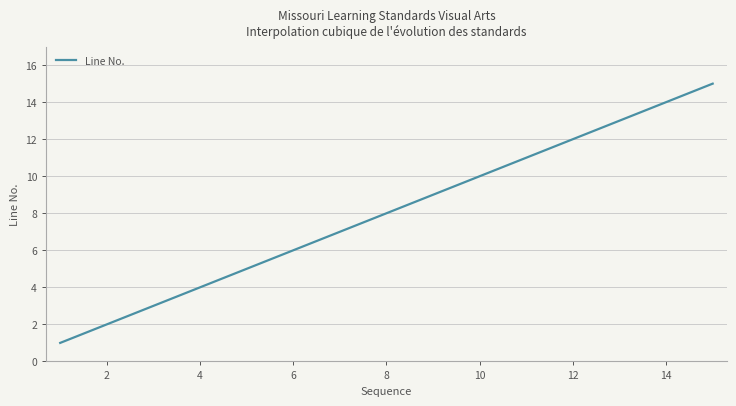

What is the minimum value shown in the chart?

1.0